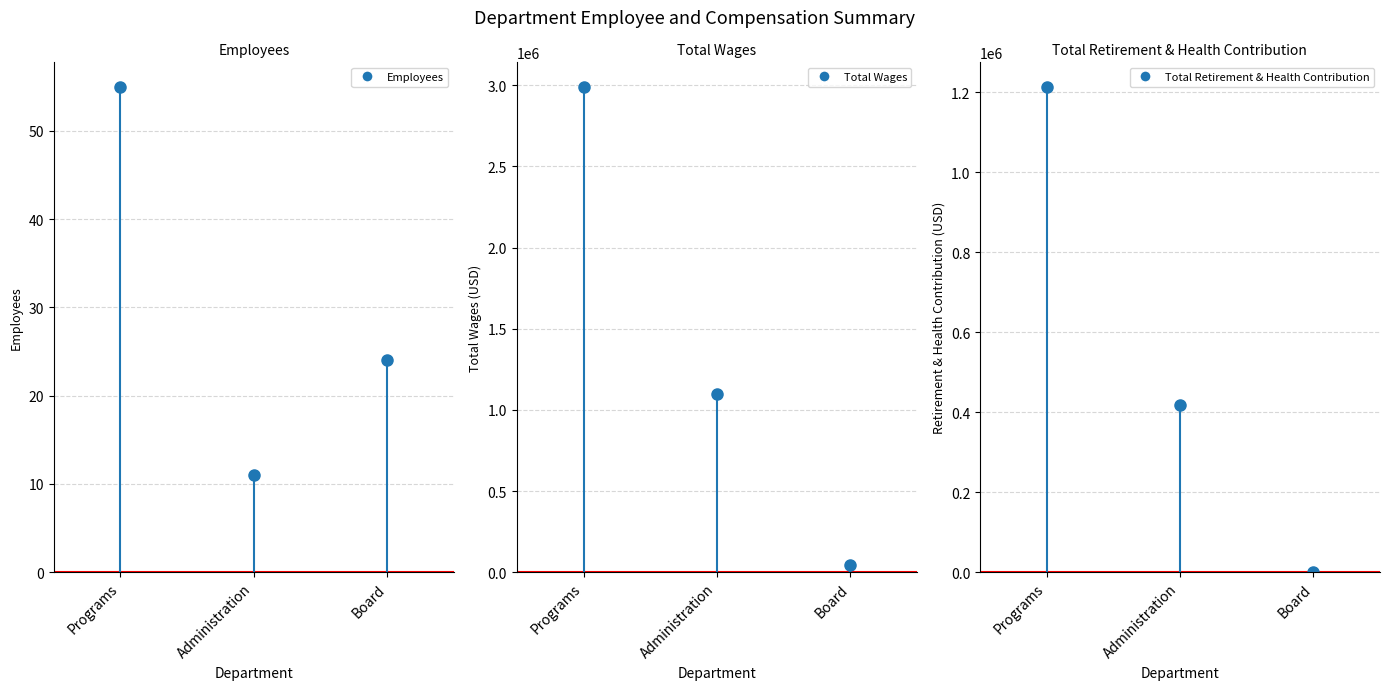

At which label does Total Wages first exceed 1099077?

Programs